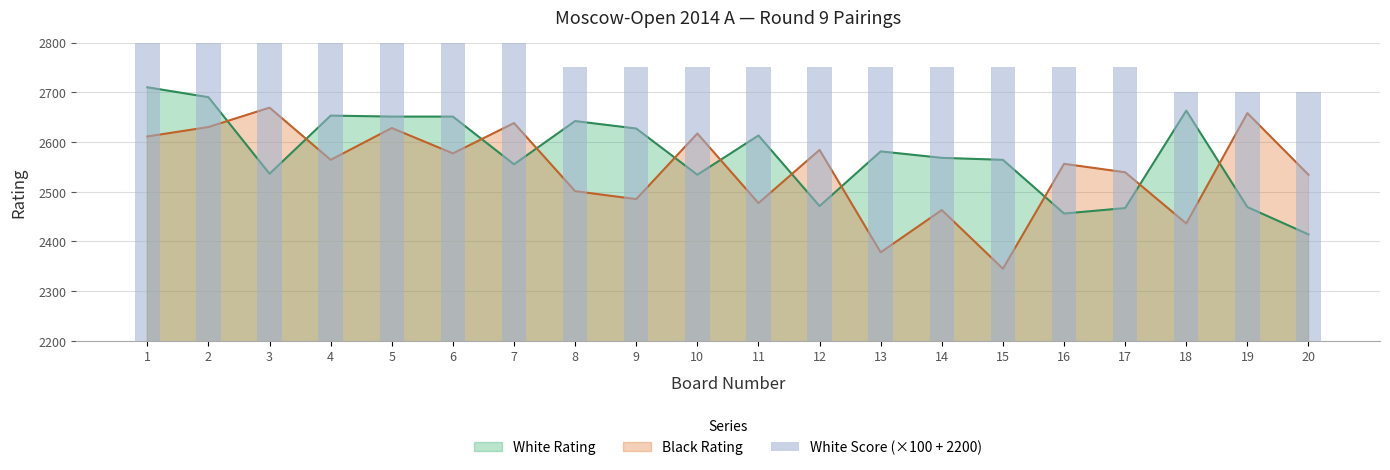

Approximately how many times larger is the value at 14 compared to 5?

1.0